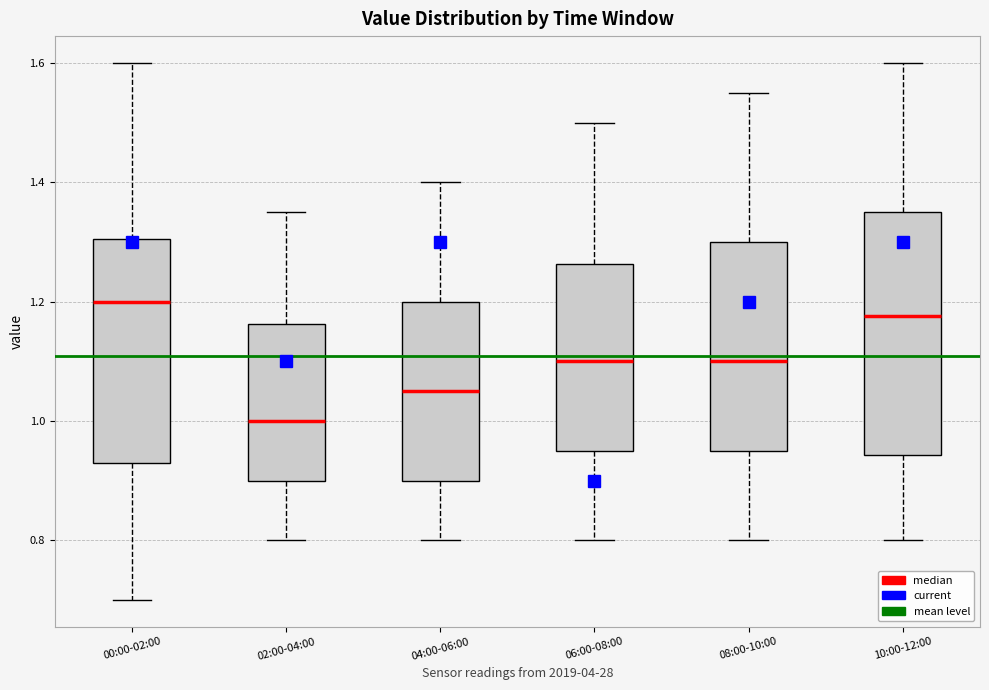

Which box is the tallest, from its lower edge to its upper edge?

10:00-12:00